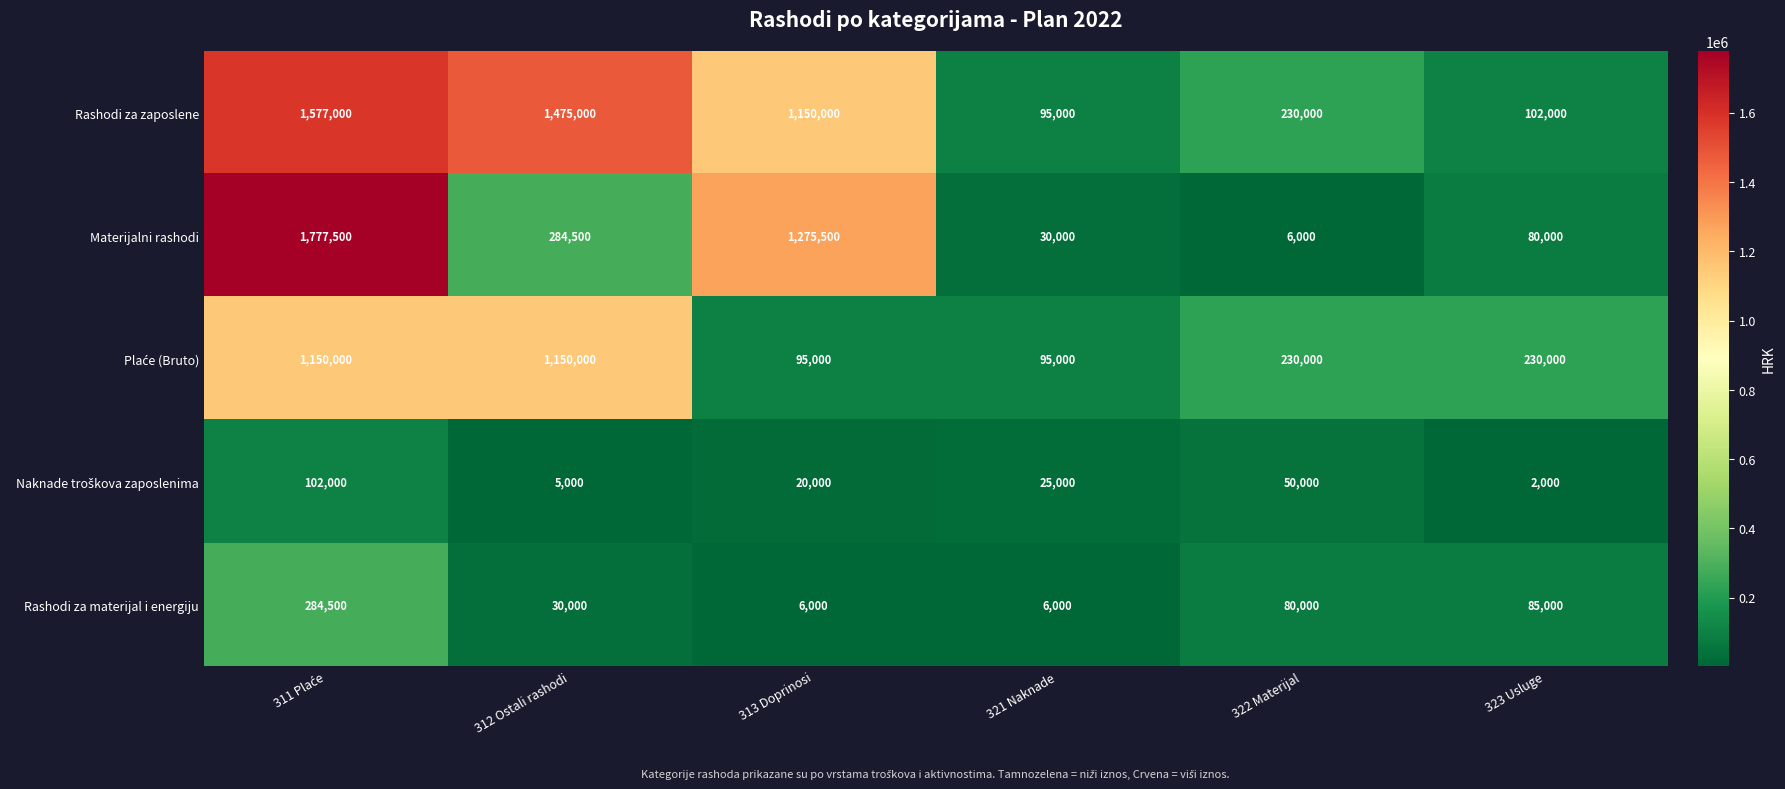

Read the Rashodi za zaposlene value at 321 Naknade.

95000